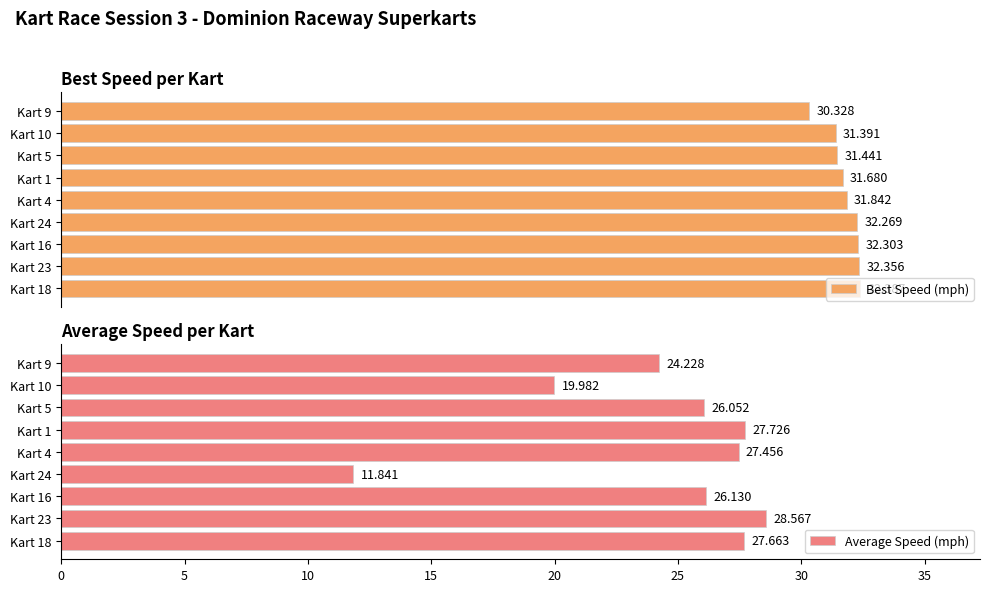

What is the difference between the maximum and minimum values in the Average Speed (mph) series?

16.7